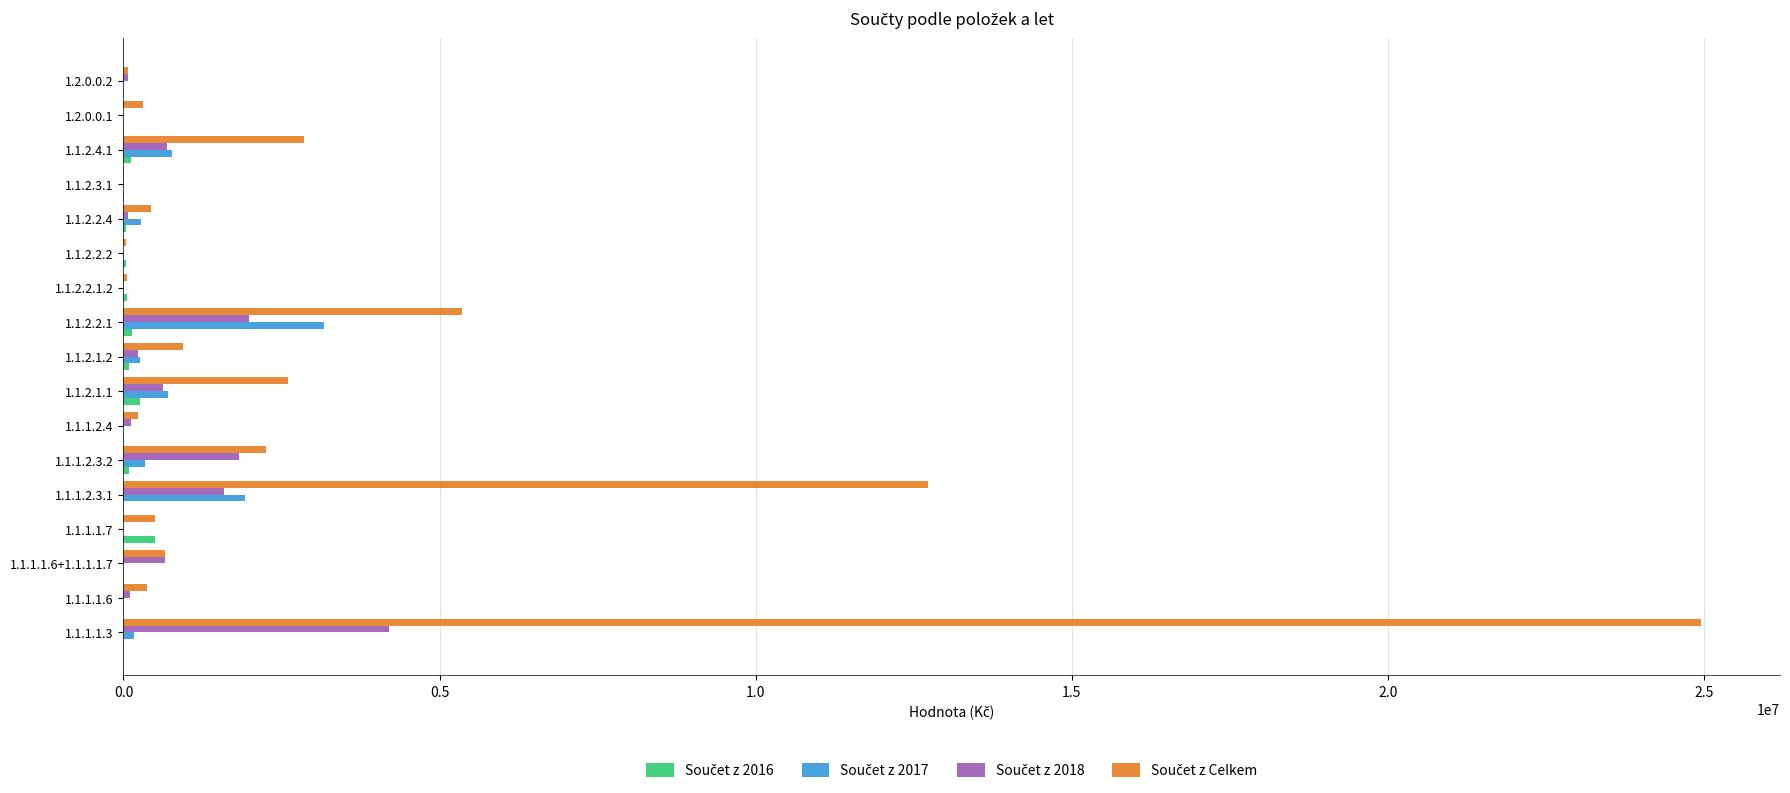

At which category is the sum across all series the highest?

1.1.1.1.3